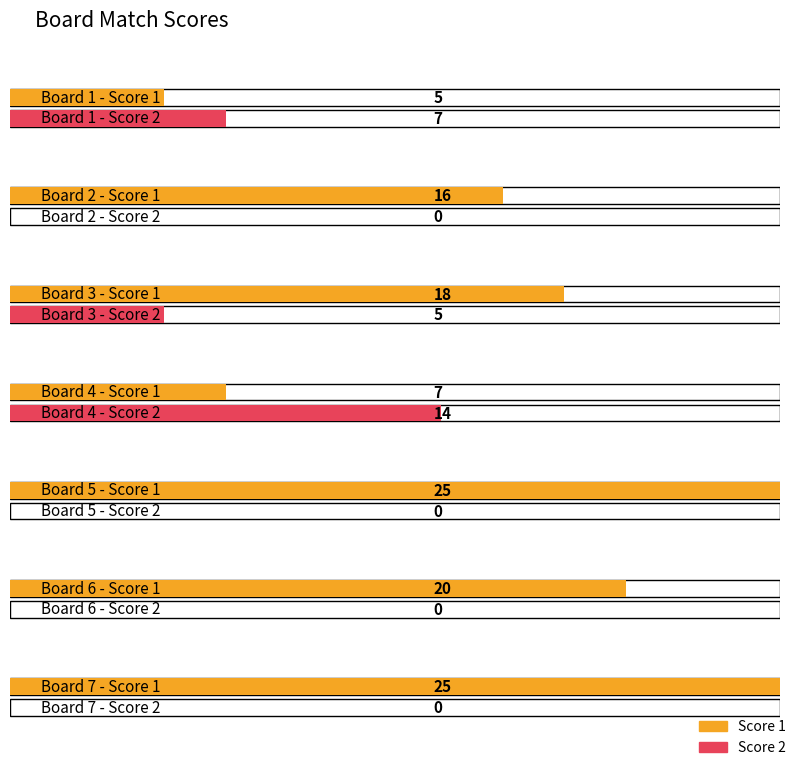

How many data points does each series have?

7